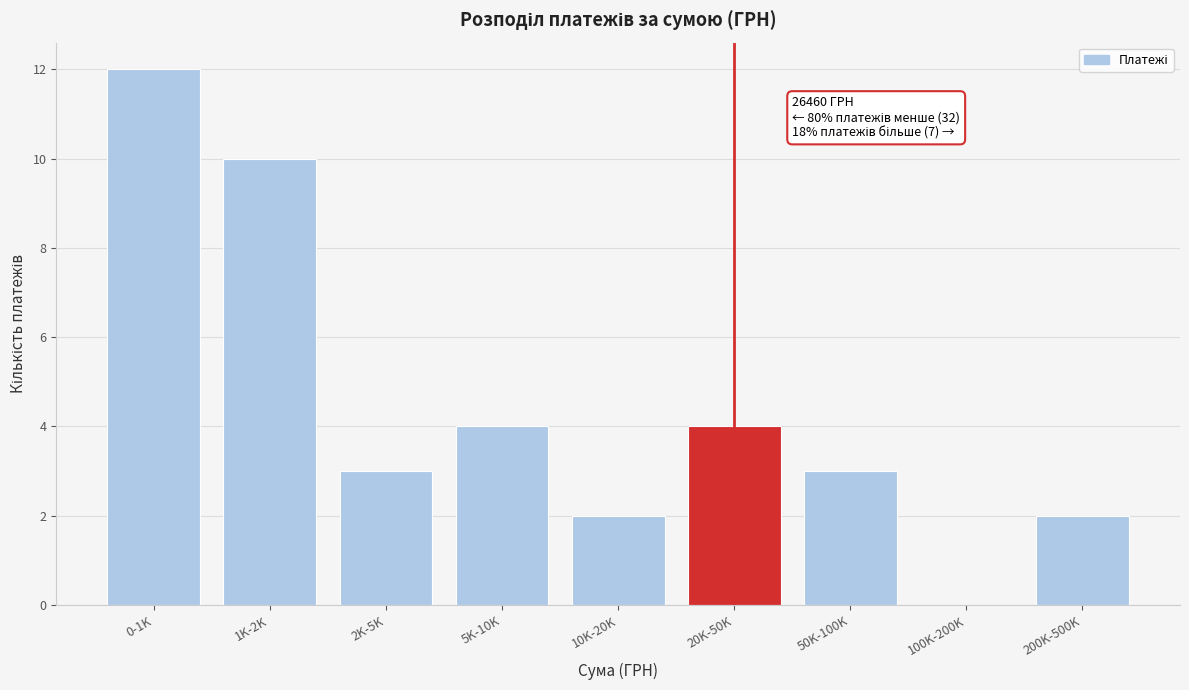

Reading right to left, transcribe all the data shown in this chart.

200K-500K=2	100K-200K=0	50K-100K=3	20K-50K=4	10K-20K=2	5K-10K=4	2K-5K=3	1K-2K=10	0-1K=12